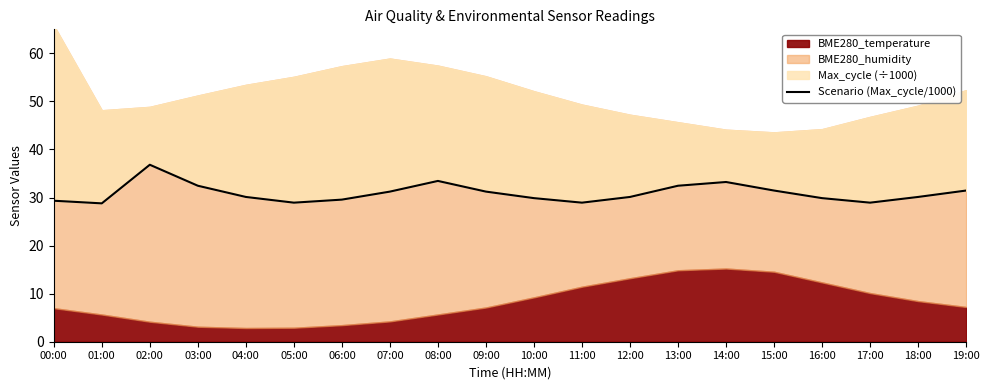

Is it true that the value at 06:00 is 29.6?

True